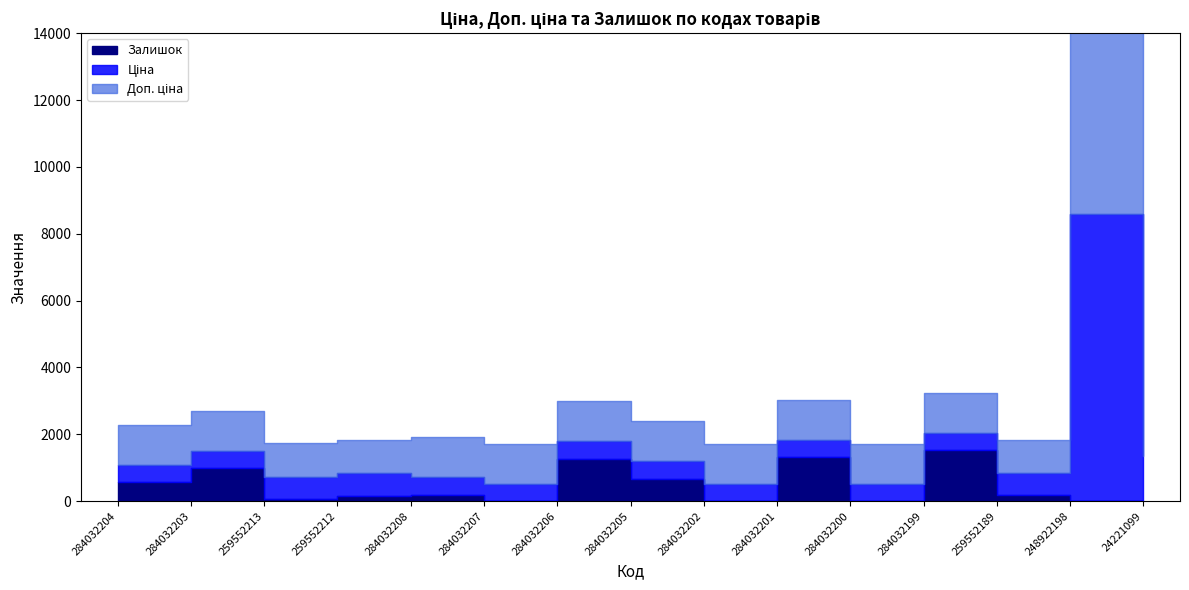

The Доп. ціна series shows 1197.0 at 284032200. True or false?

True